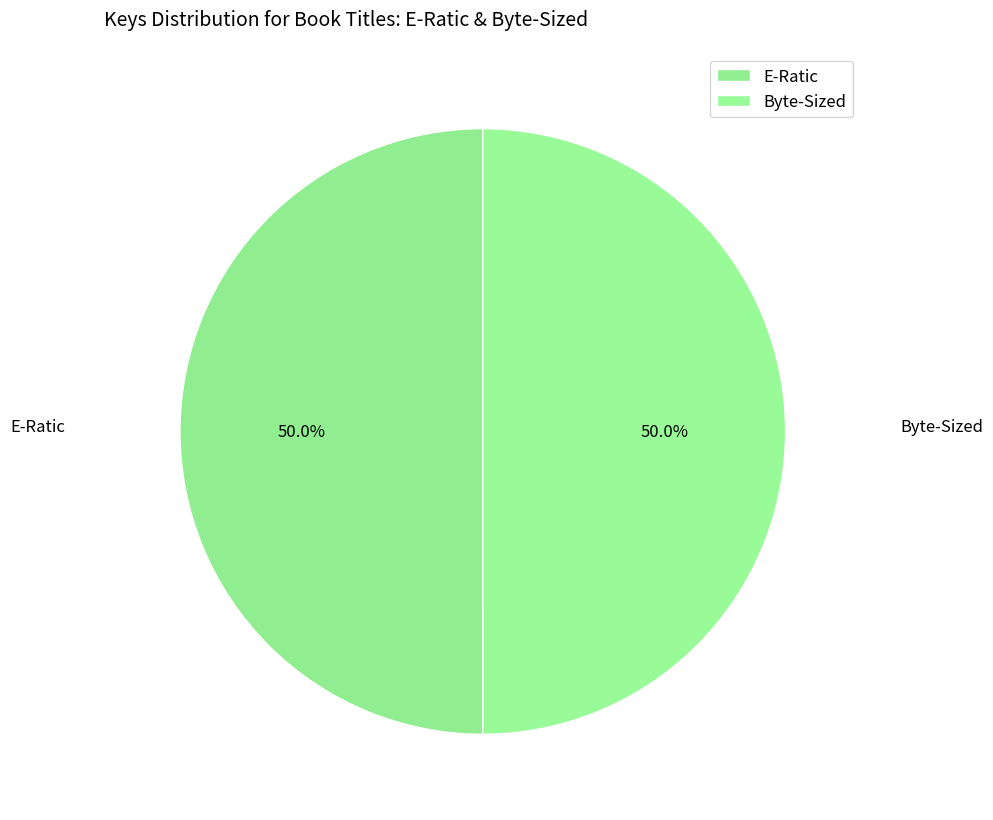

How many slices are in this pie chart?

2